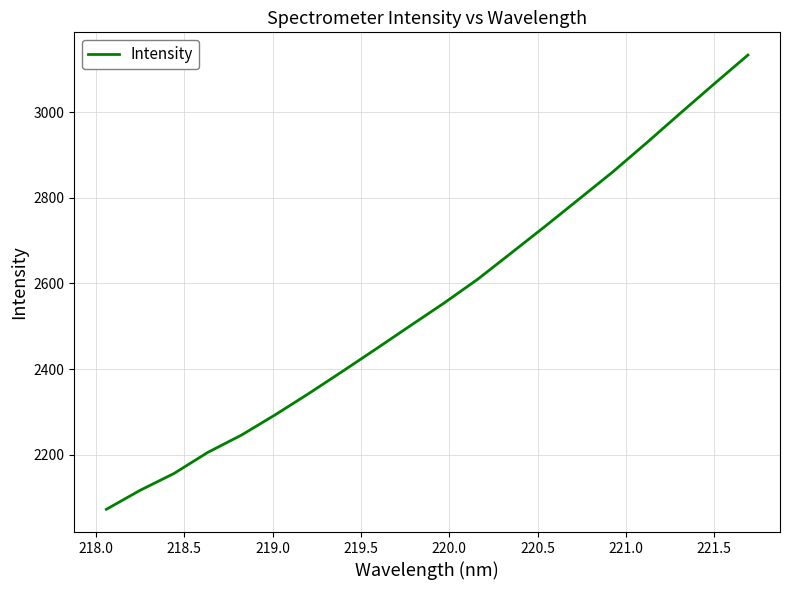

What is the maximum value shown in the chart?

3133.5